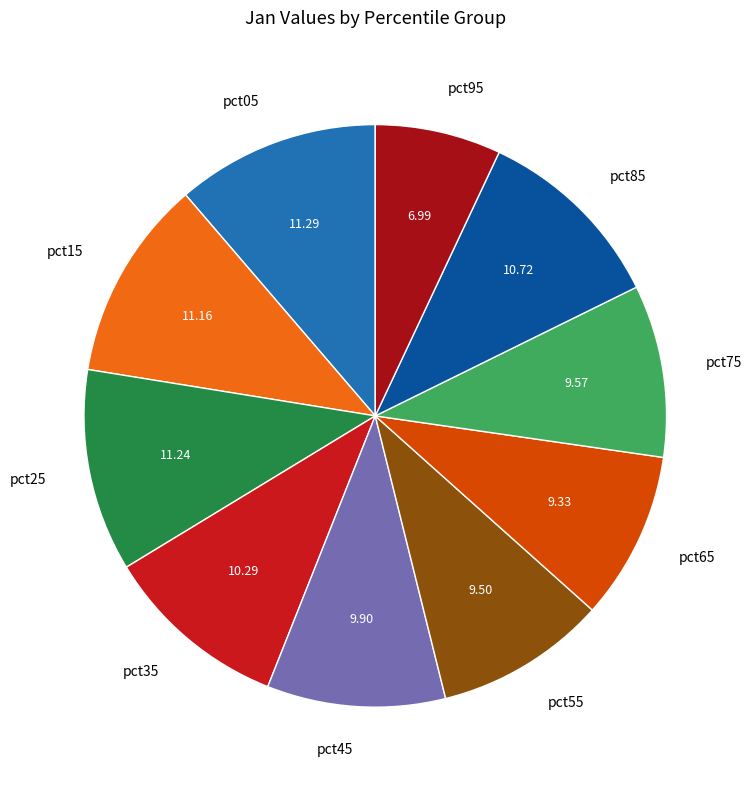

Does pct15 account for over 50% of the chart?

No